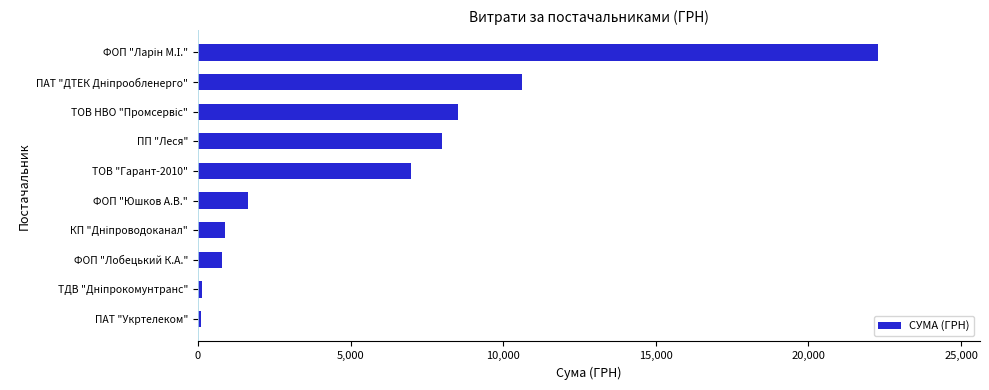

What is the change in value from ТОВ "Гарант-2010" to ФОП "Лобецький К.А."?

-6188.6